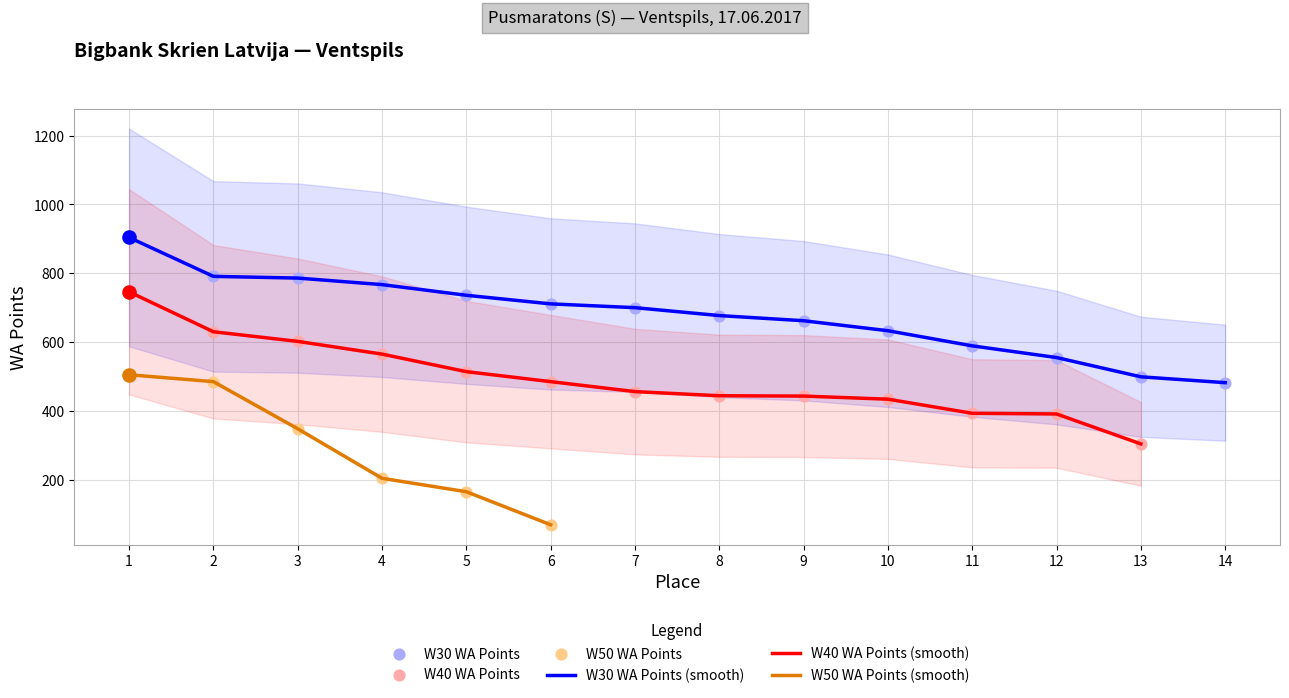

Which series has the widest spread of Y values?

Place